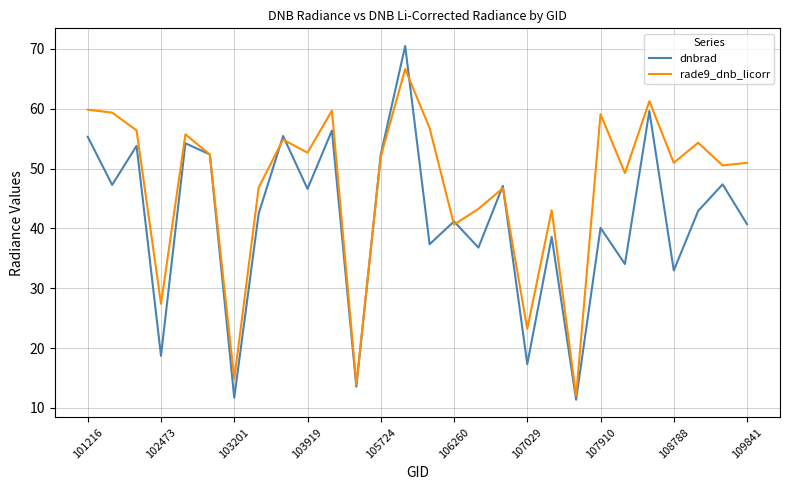

Which series has the largest total across all categories?

rade9_dnb_licorr